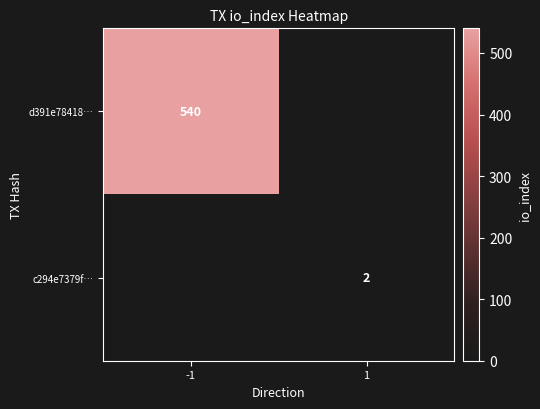

True or false: d391e78418… has a value of 325 at -1.

False